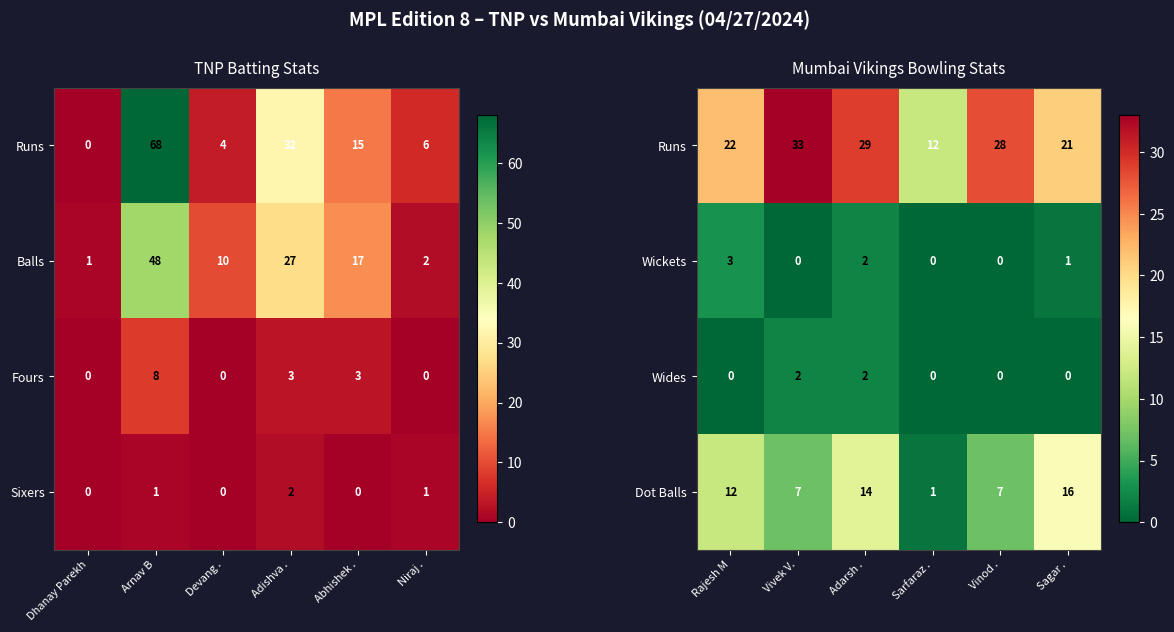

Is the value of Wickets at Sagar . greater than the value of Wides at Adarsh .?

No